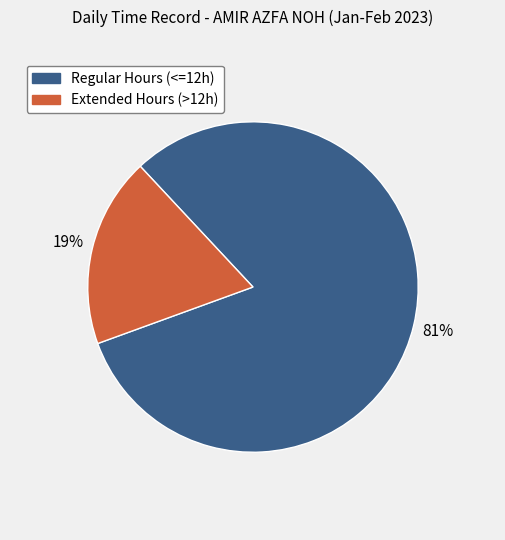

To the nearest percent, what is the average slice percentage?

50%